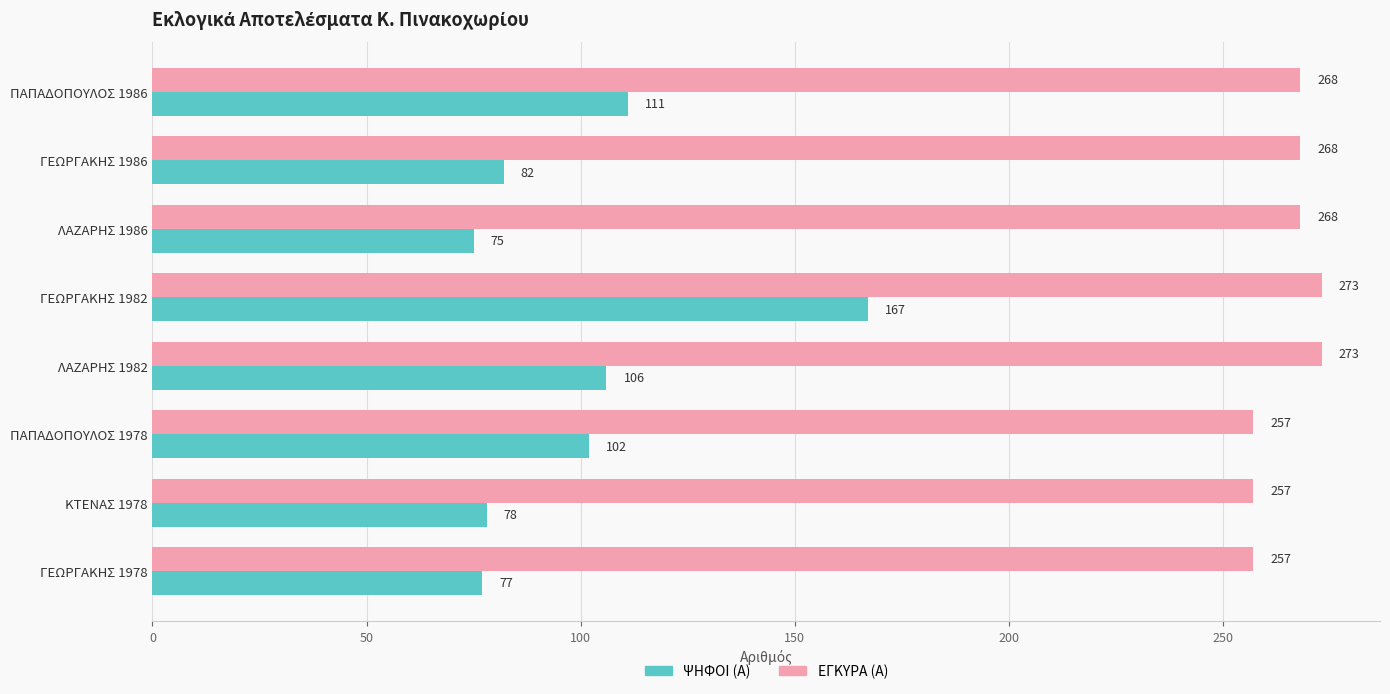

What is the lowest value of the ΨΗΦΟΙ (Α) series?

75